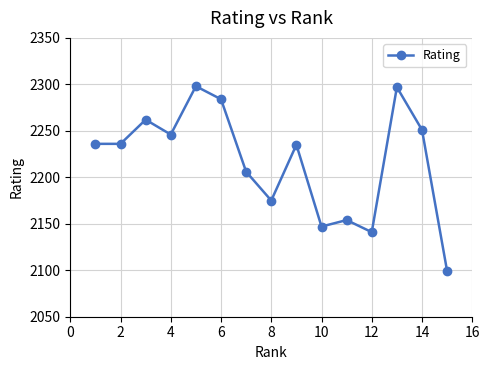

What is the minimum value shown in the chart?

2099